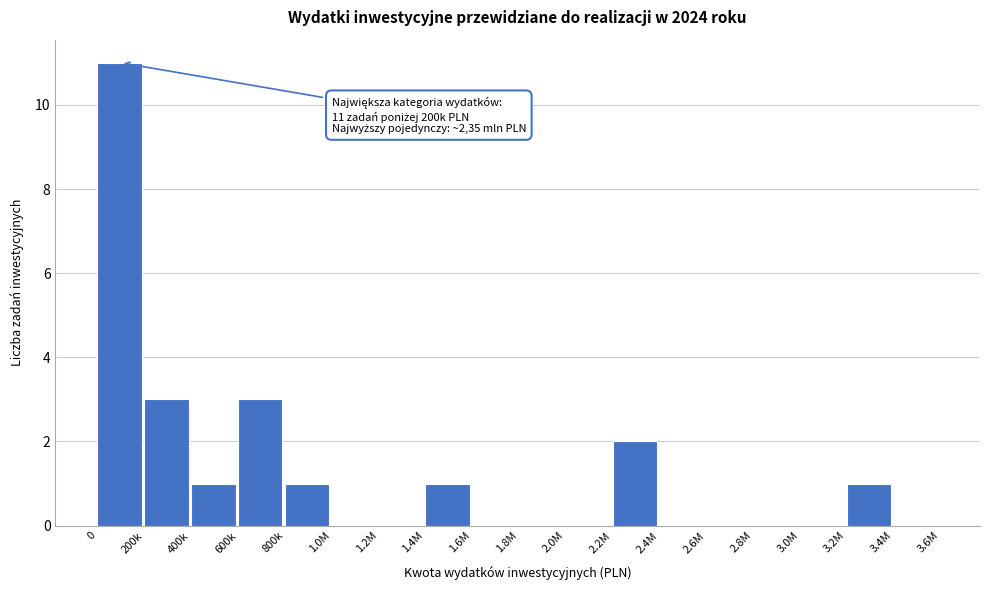

Reading left to right, what are all the values shown in this chart?

0=11	200k=3	400k=1	600k=3	800k=1	1.0M=0	1.2M=0	1.4M=1	1.6M=0	1.8M=0	2.0M=0	2.2M=2	2.4M=0	2.6M=0	2.8M=0	3.0M=0	3.2M=1	3.4M=0